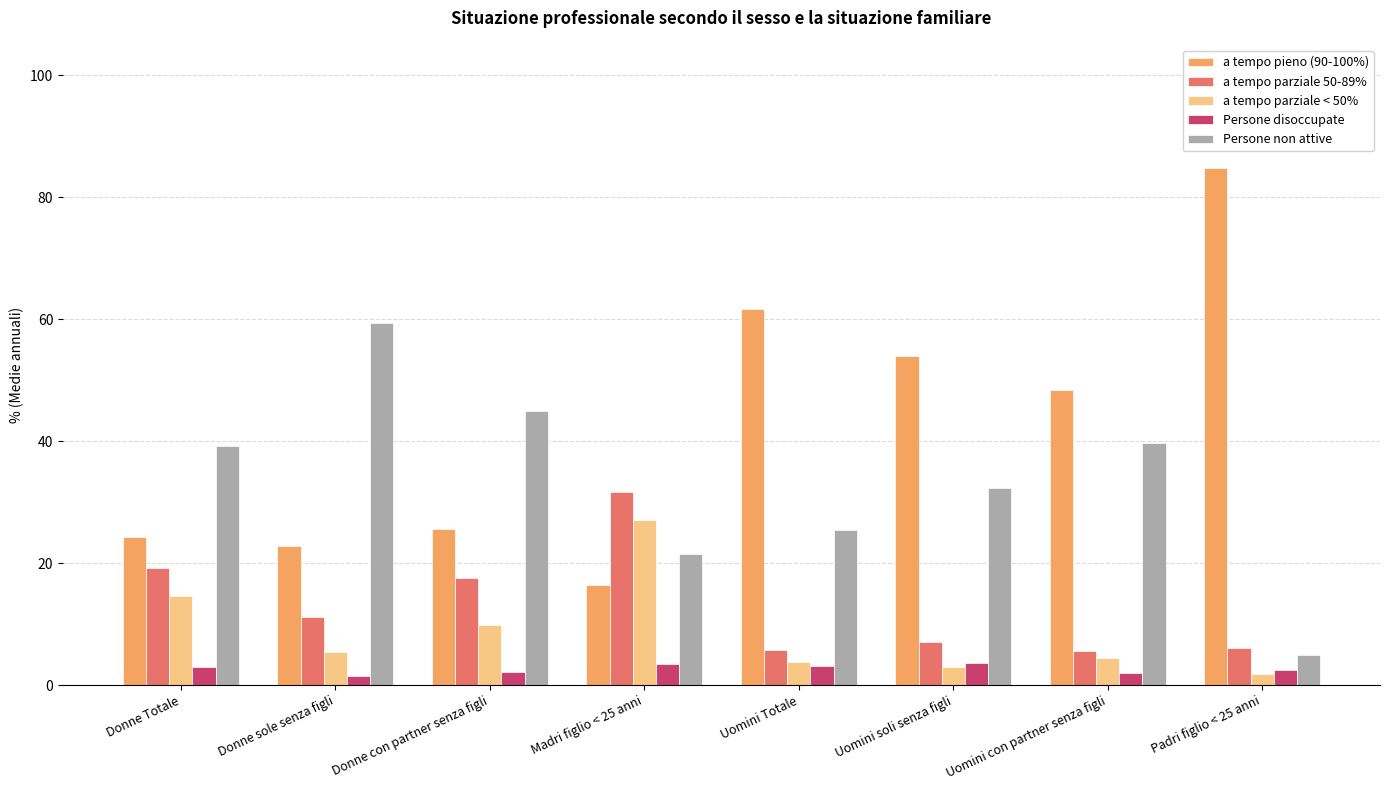

What is the sum of all a tempo parziale 50-89% values?

103.7